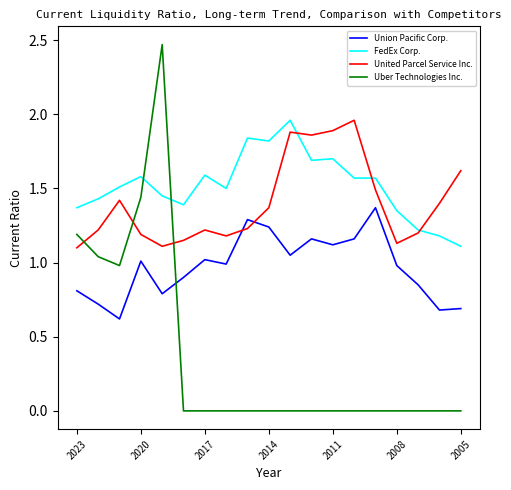

Which series ends up on top after the final intersection of FedEx Corp. and United Parcel Service Inc.?

United Parcel Service Inc.